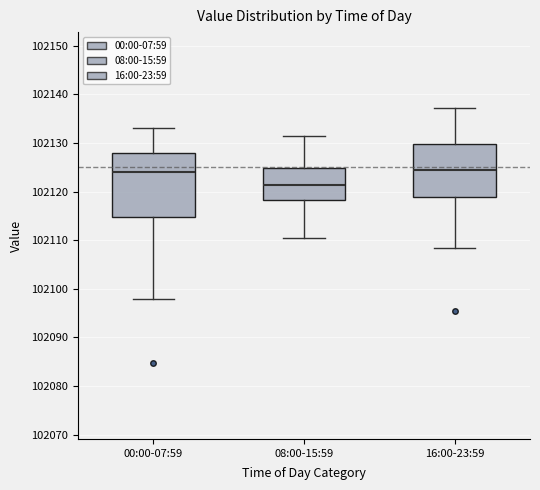

Comparing the boxes themselves (not the whiskers), which one is the tallest?

00:00-07:59